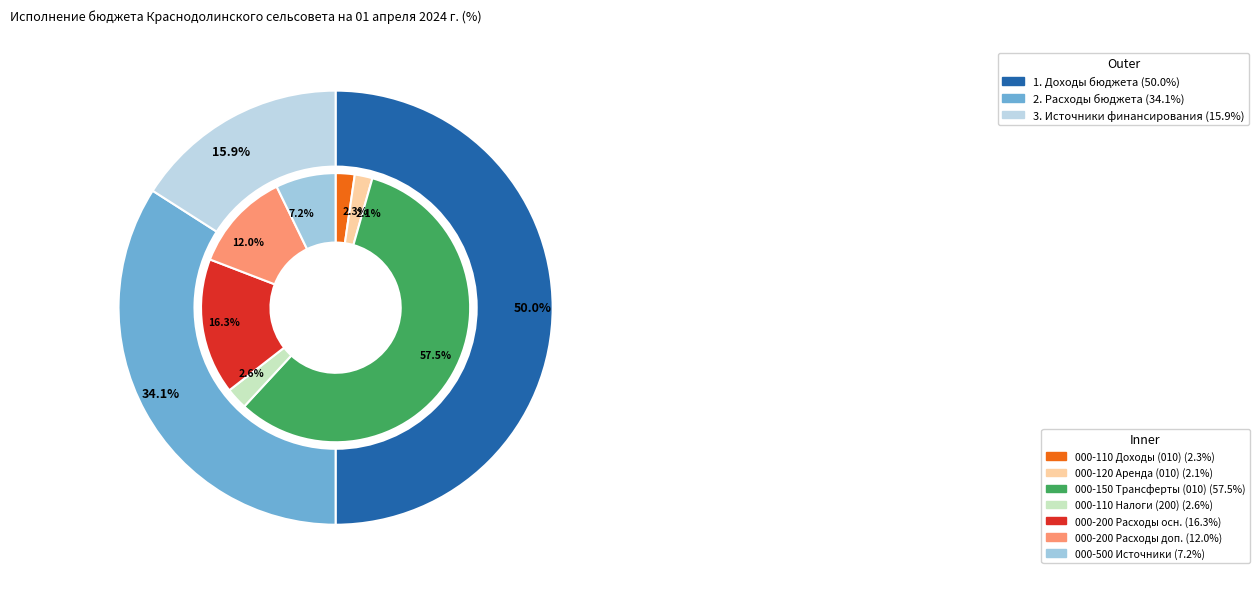

To the nearest percent, what portion does 3. Источники финансирования represent?

16%